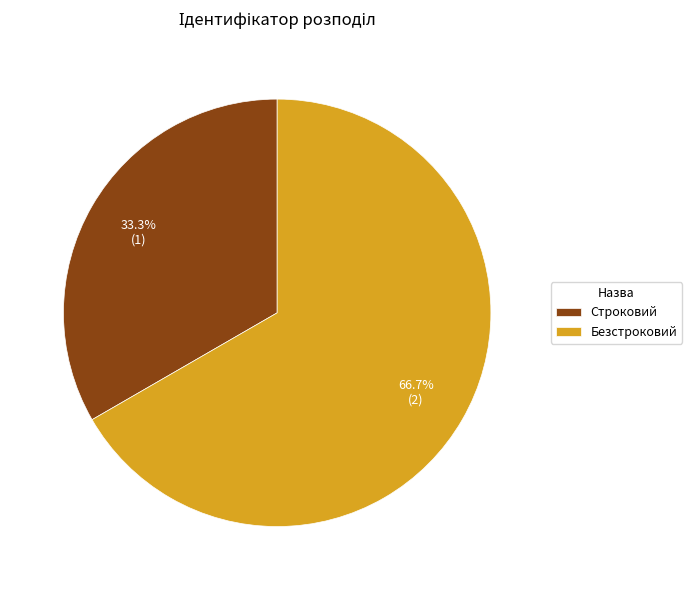

Approximately how many times larger is the value at Строковий compared to Безстроковий?

0.5